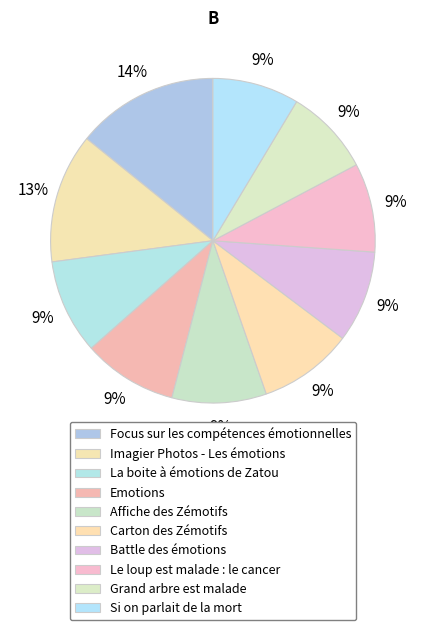

Which category has the biggest portion of the pie?

Focus sur les compétences émotionnelles